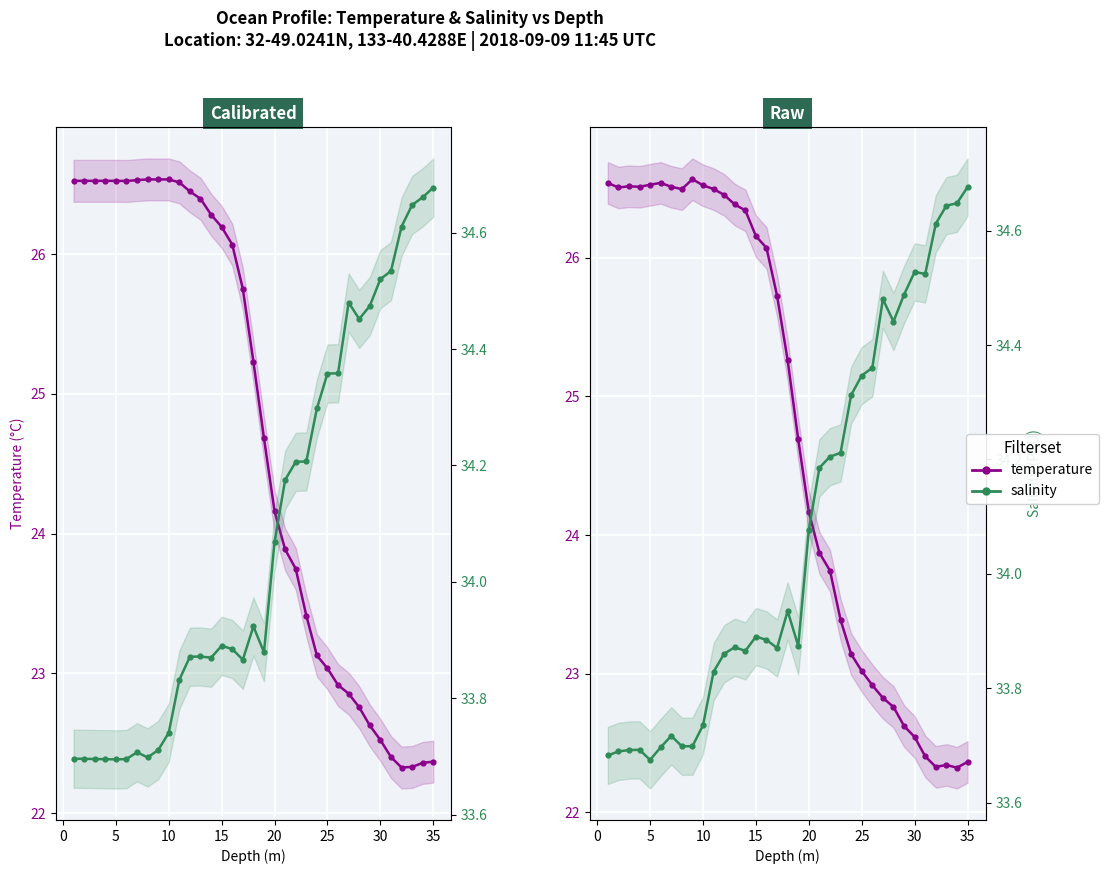

At how many categories does at least one series exceed 33?

35